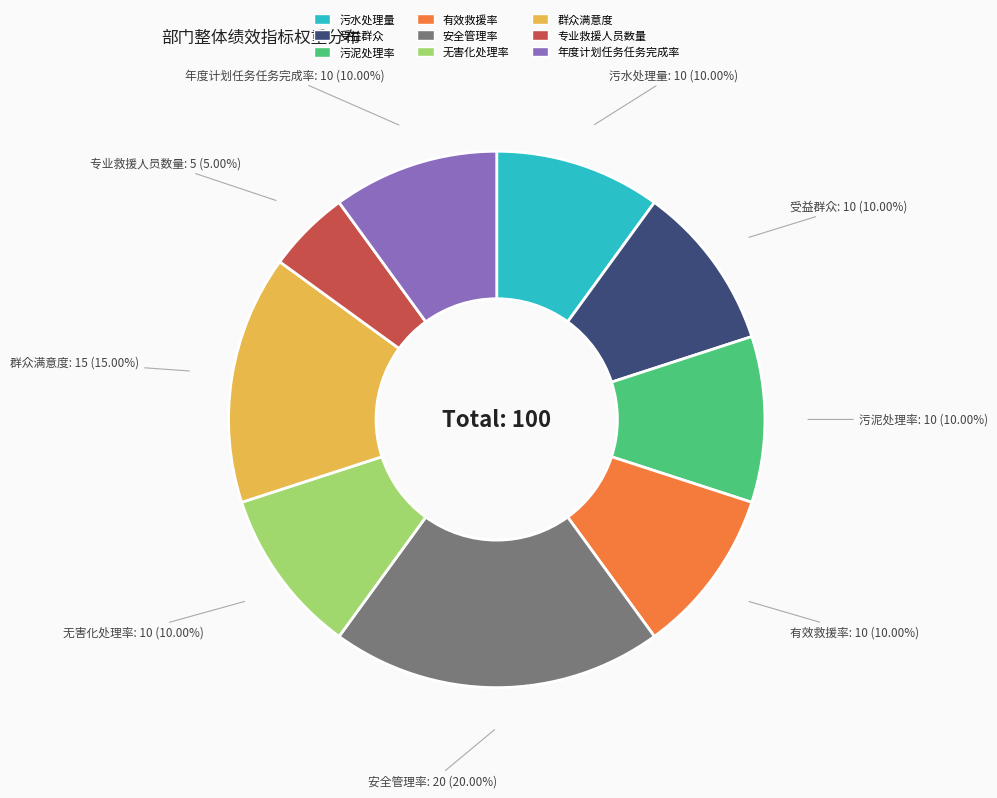

What percentage is the 群众满意度 slice, to the nearest percent?

15%